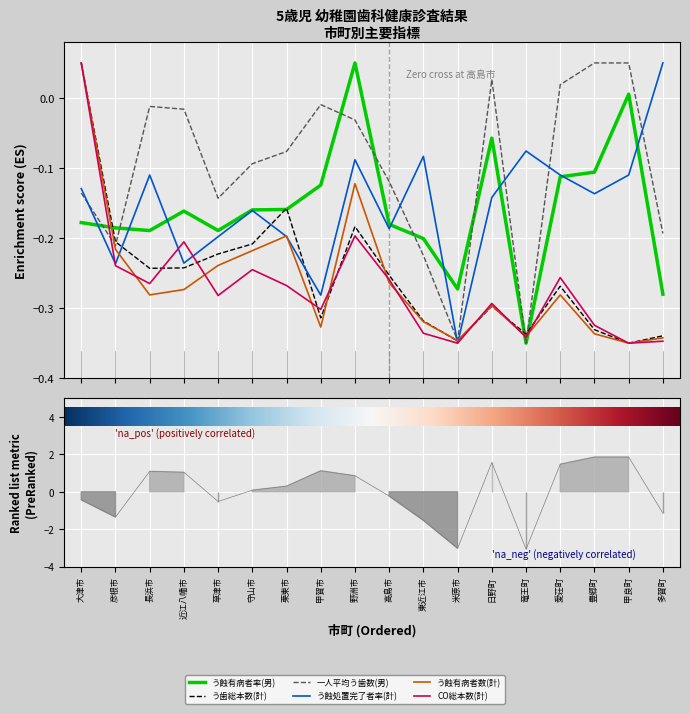

What is the approximate value of 一人平均う歯数(男) at 栗東市?

0.3